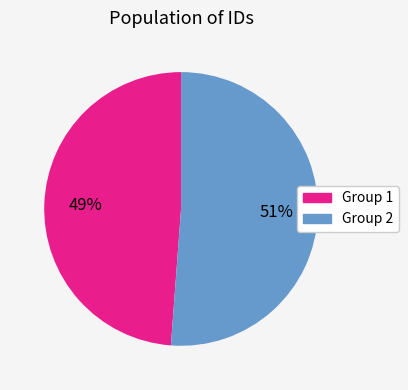

Is there any slice that represents more than half of the pie?

Yes